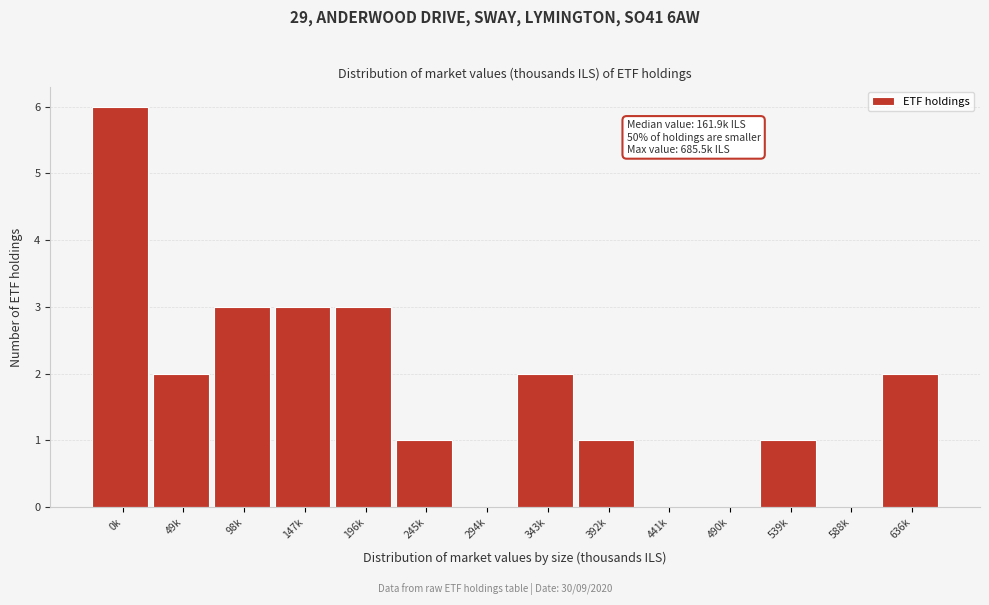

Reading left to right, transcribe all the data shown in this chart.

0k=6	49k=2	98k=3	147k=3	196k=3	245k=1	294k=0	343k=2	392k=1	441k=0	490k=0	539k=1	588k=0	636k=2